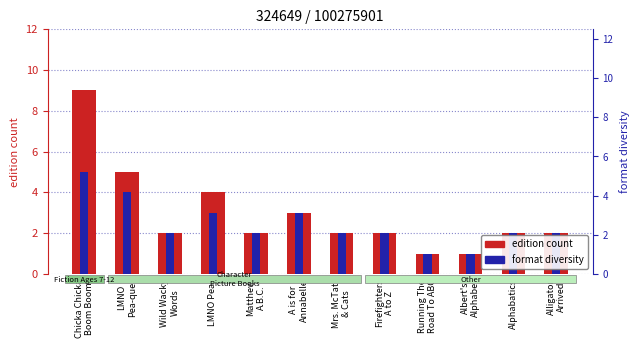

What are all the series names shown in the legend?

edition count, format diversity